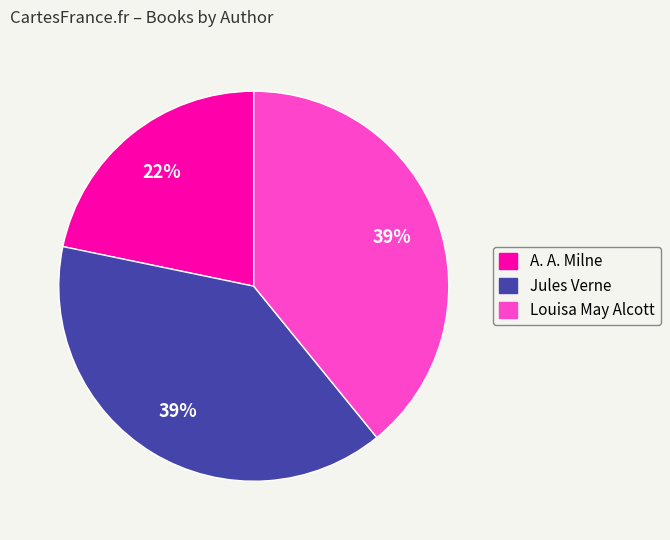

Count the number of slices in the pie.

3